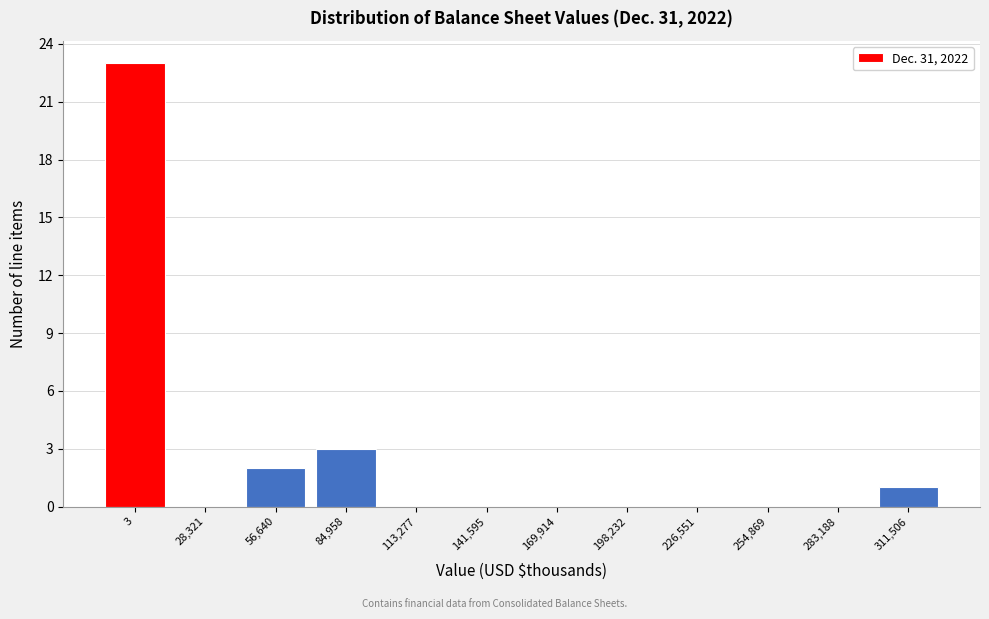

Reading left to right, extract all data points from this chart.

3=23	28,321=0	56,640=2	84,958=3	113,277=0	141,595=0	169,914=0	198,232=0	226,551=0	254,869=0	283,188=0	311,506=1